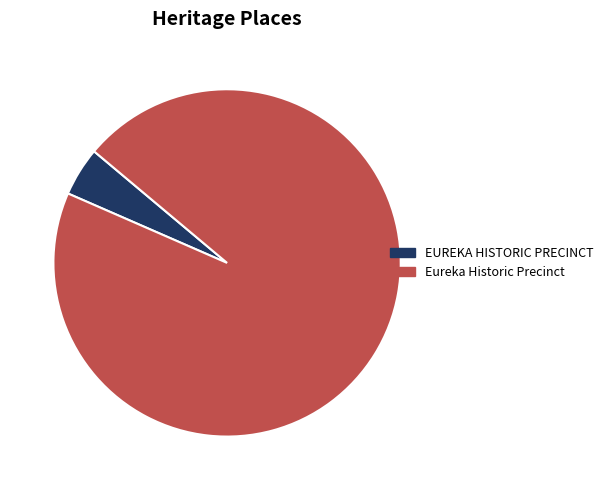

Is the sum of EUREKA HISTORIC PRECINCT and Eureka Historic Precinct greater than half?

Yes